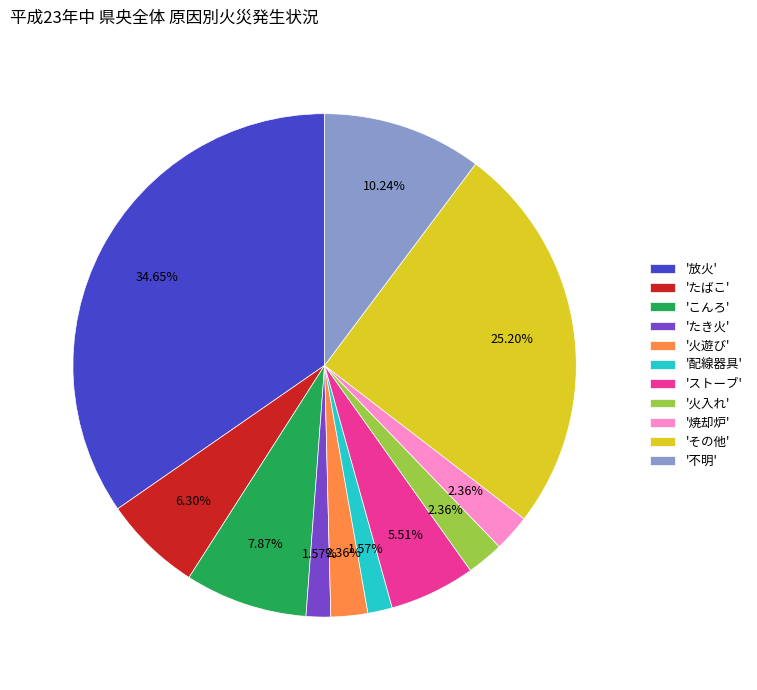

Which has a higher value, 'たき火' or 'その他'?

'その他'